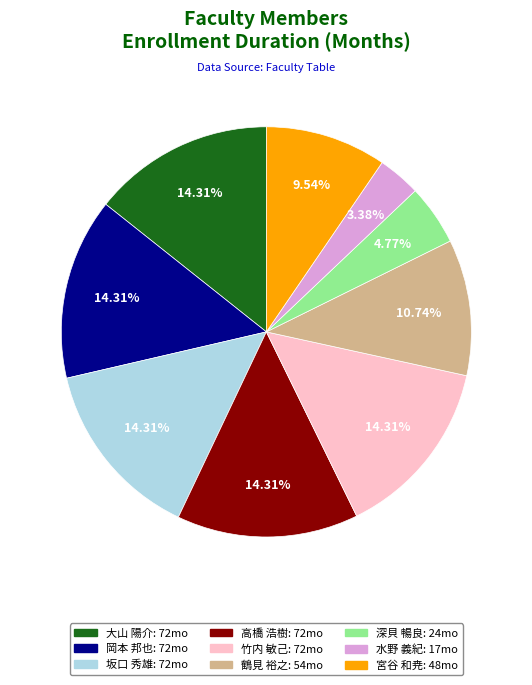

Is there a majority slice in this chart?

No